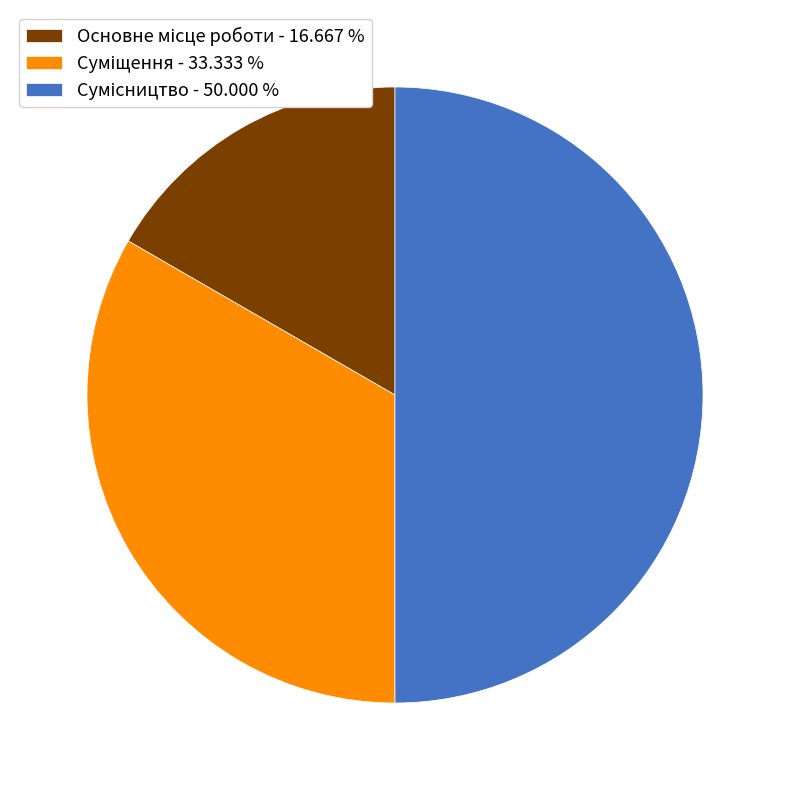

Combined, what portion of the pie is Сумісництво and Основне місце роботи?

66.7%